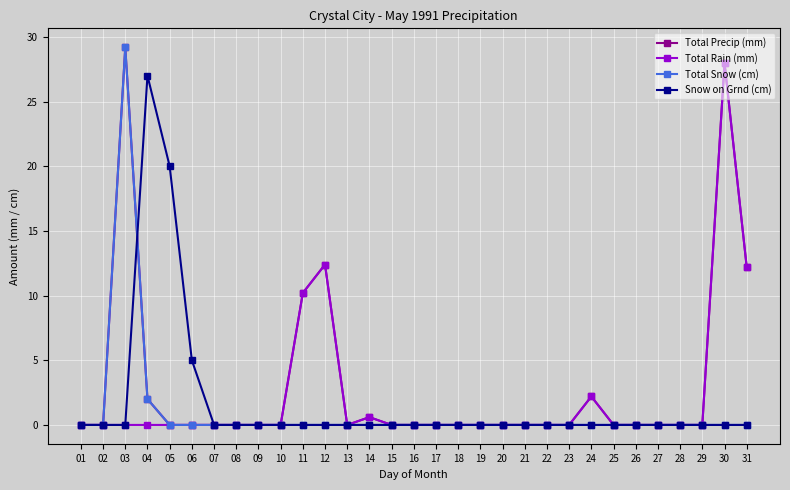

The Total Snow (cm) series shows 0.0 at 31. True or false?

True